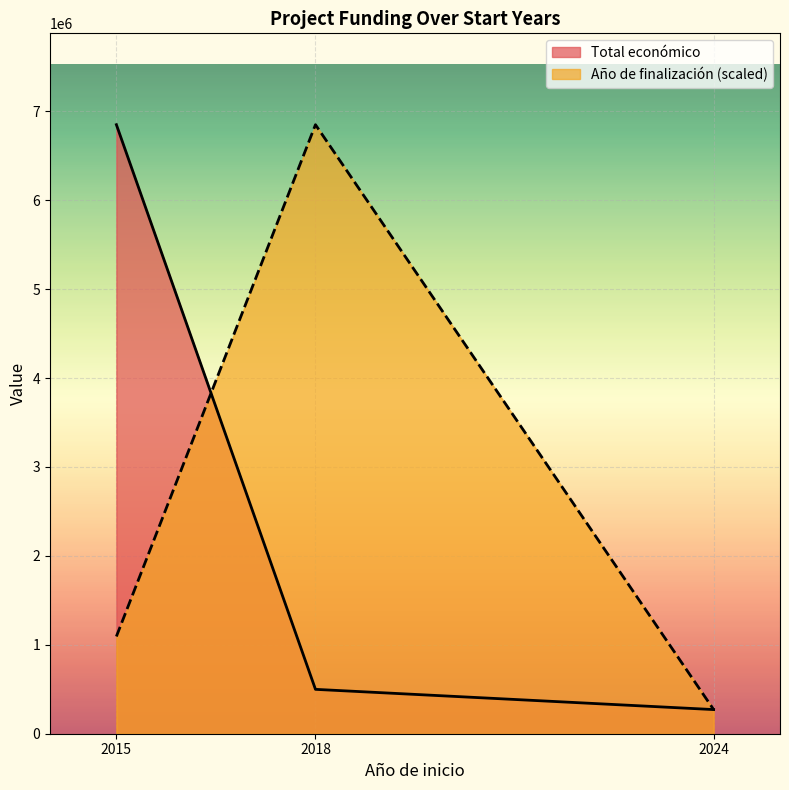

What is the value of the Total económico point at the 2nd from the left?

499059